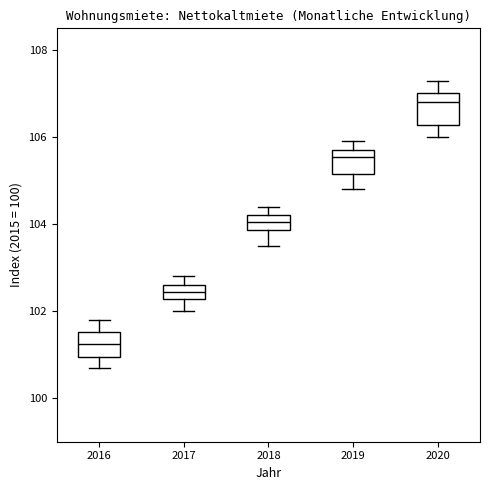

Which box's median line is the highest?

2020